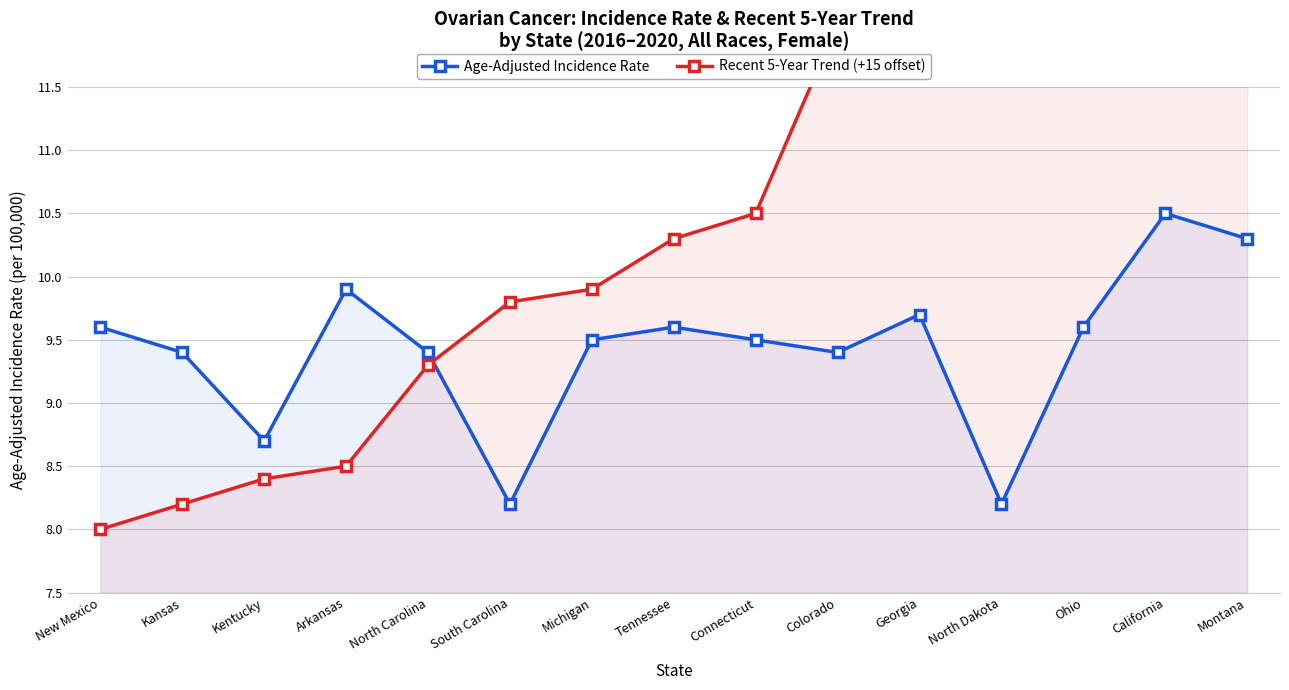

What is the difference between the maximum and minimum values in the Age-Adjusted Incidence Rate series?

2.3